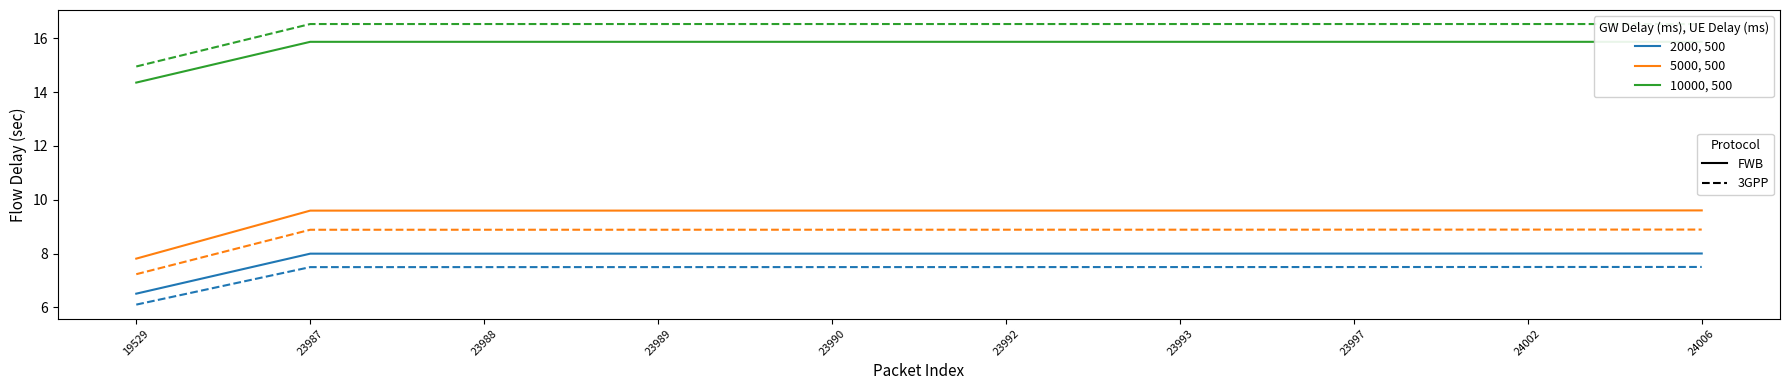

Which category has the lowest value across all series?

19529